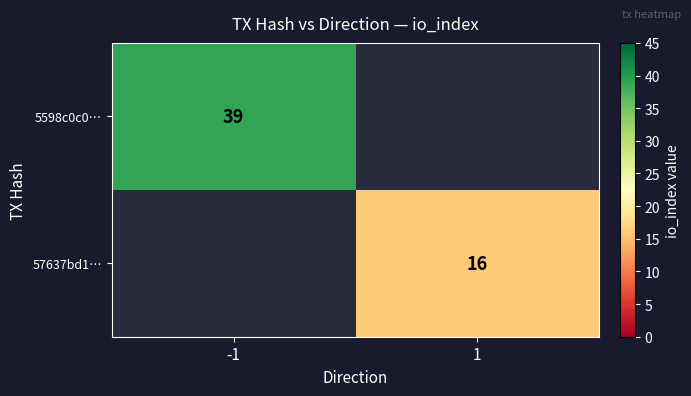

The 57637bd1… series shows 10.1 at 1. True or false?

False